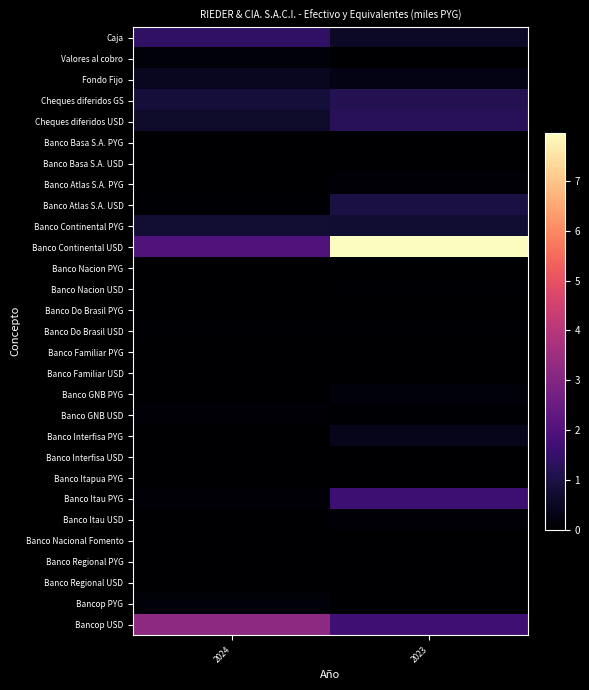

Reading right to left, extract all data points from this chart.

Caja: 2023=563046040	2024=1418089084
Valores al cobro: 2023=19747473	2024=136797042
Fondo Fijo: 2023=308149573	2024=486526413
Cheques diferidos GS: 2023=1179595028	2024=861817553
Cheques diferidos USD: 2023=1245782838	2024=623262851
Banco Basa S.A. PYG: 2023=592654	2024=3944552
Banco Basa S.A. USD: 2023=19574238	2024=8191497
Banco Atlas S.A. PYG: 2023=66539819	2024=12370976
Banco Atlas S.A. USD: 2023=982082921	2024=57891385
Banco Continental PYG: 2023=722456610	2024=762311001
Banco Continental USD: 2023=7967794830	2024=1996397908
Banco Nacion PYG: 2023=16483401	2024=6356773
Banco Nacion USD: 2023=31937053	2024=5953663
Banco Do Brasil PYG: 2023=10264453	2024=10264453
Banco Do Brasil USD: 2023=36277883	2024=38466163
Banco Familiar PYG: 2023=2618527	2024=5454394
Banco Familiar USD: 2023=5943245	2024=16013358
Banco GNB PYG: 2023=129801515	2024=16660944
Banco GNB USD: 2023=41209641	2024=79242373
Banco Interfisa PYG: 2023=376104751	2024=1480687
Banco Interfisa USD: 2023=8336771	2024=715122
Banco Itapua PYG: 2023=-765459	2024=-765459
Banco Itau PYG: 2023=1666028850	2024=68385998
Banco Itau USD: 2023=118930154	2024=4321113
Banco Nacional Fomento: 2023=17656085	2024=19565144
Banco Regional PYG: 2023=0	2024=0
Banco Regional USD: 2023=0	2024=0
Bancop PYG: 2023=26739262	2024=154395178
Bancop USD: 2023=1709333685	2024=3229915819